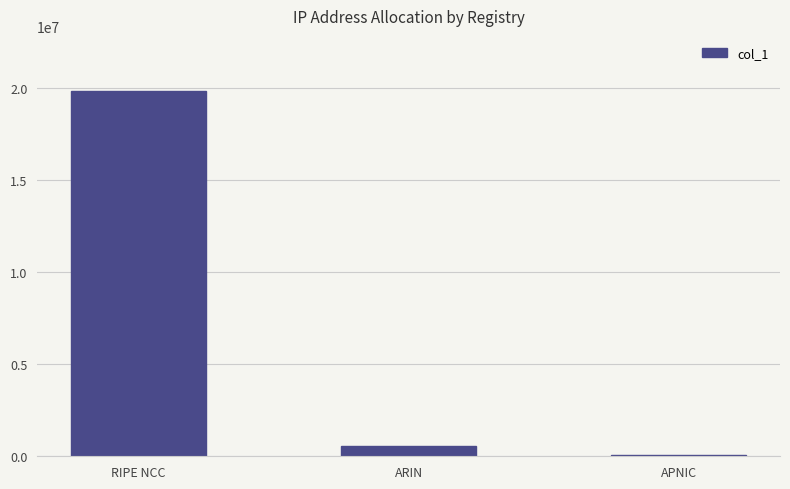

The chart shows a value of 11242583 at RIPE NCC. True or false?

False